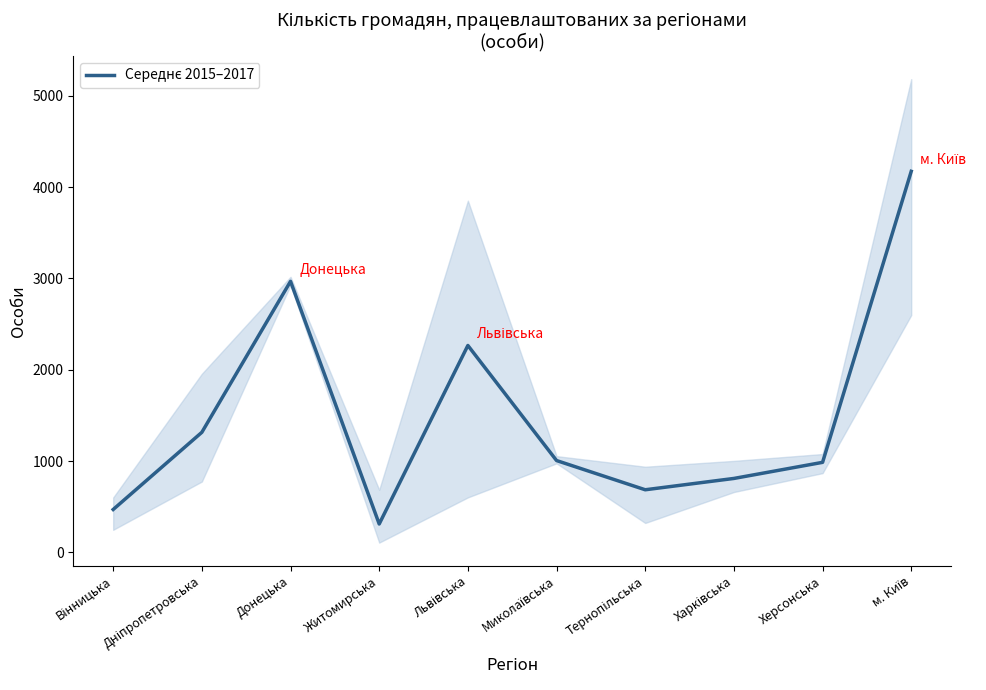

How many interior local peaks (higher than both neighbors) does the data have?

2